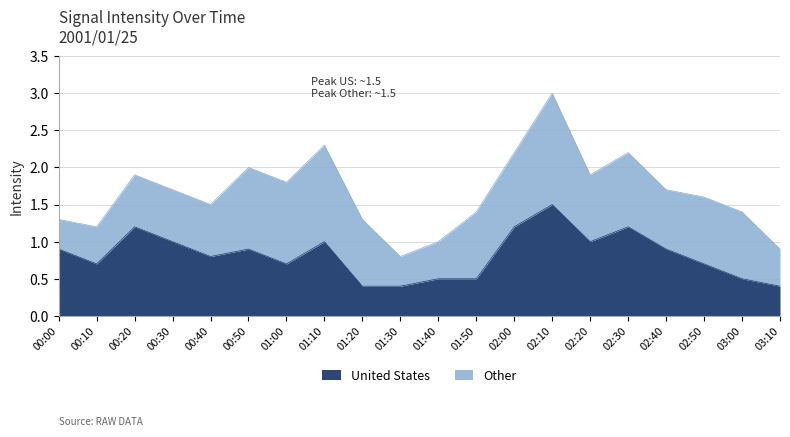

Rank the categories by value from lowest to highest.

01:20, 01:30, 03:10, 01:40, 01:50, 03:00, 00:10, 01:00, 02:50, 00:40, 00:00, 00:50, 02:40, 00:30, 01:10, 02:20, 00:20, 02:00, 02:30, 02:10